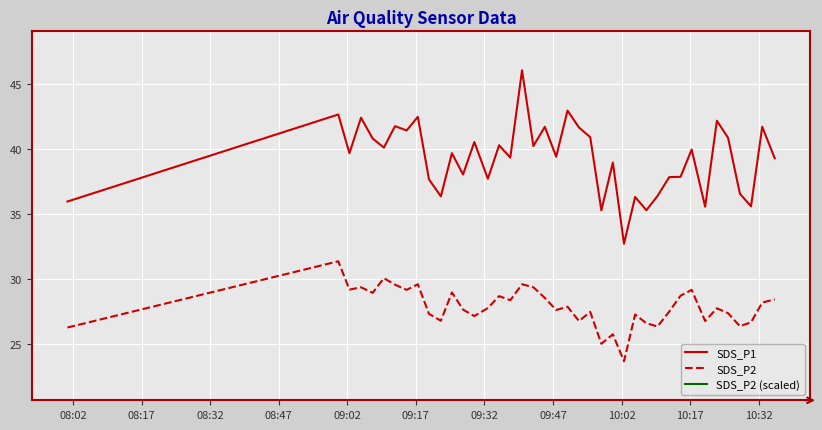

True or false: SDS_P2 and SDS_P1 cross at least once.

False